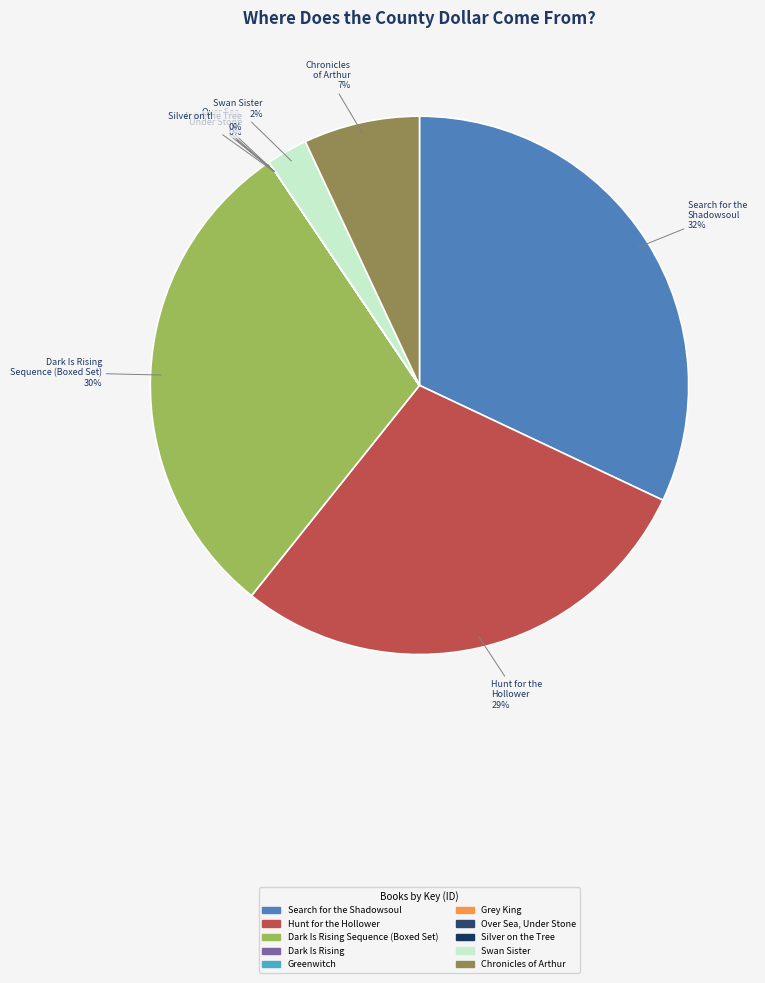

To the nearest percent, what is the average slice percentage?

10%